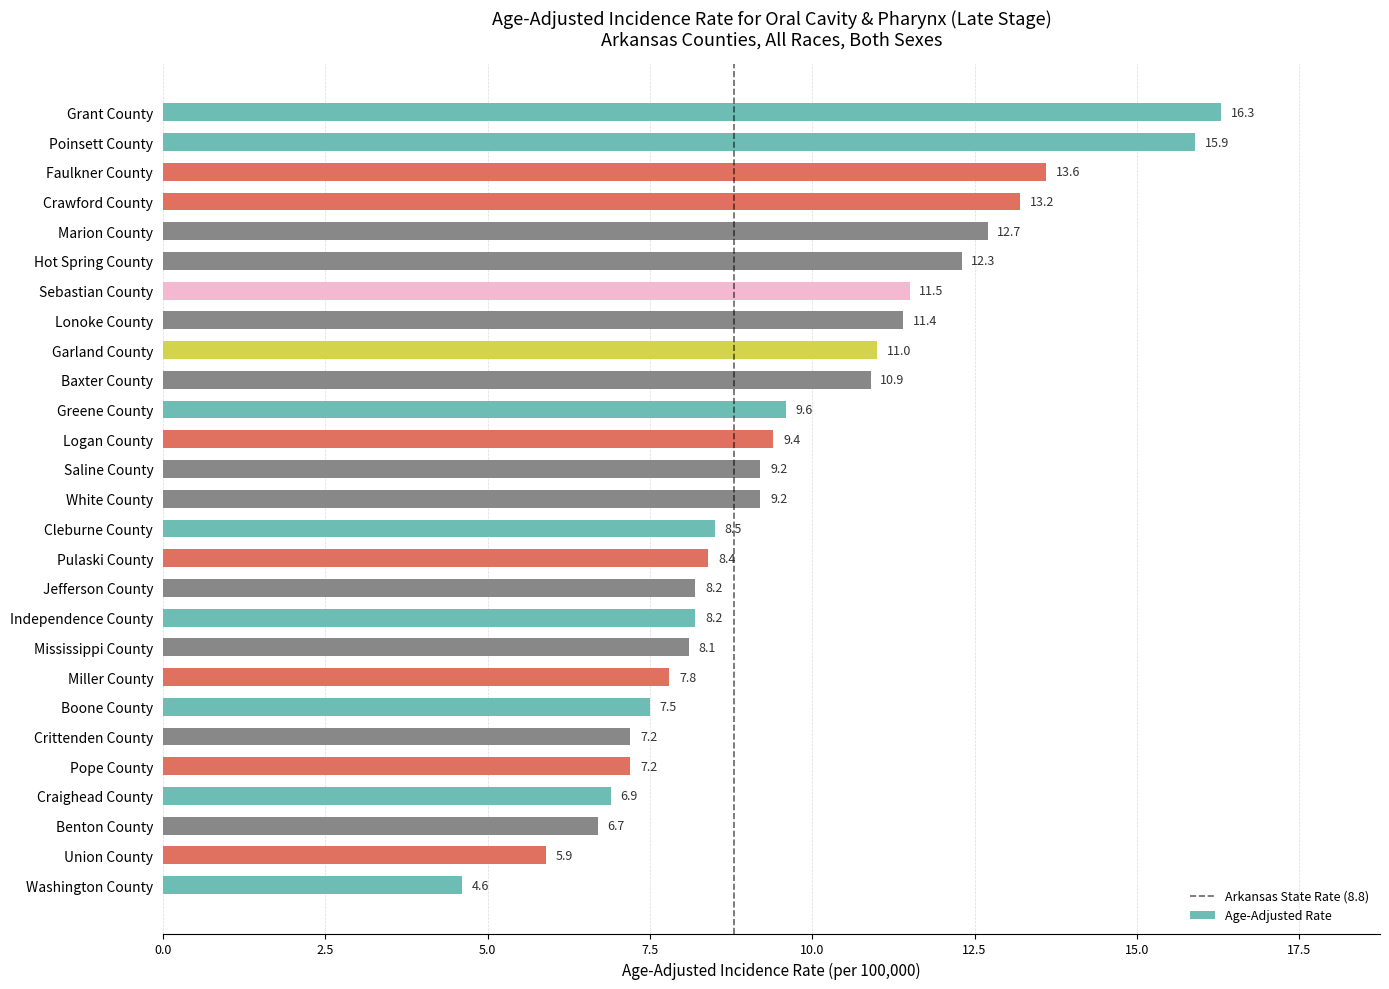

How many bars are there in total?

27